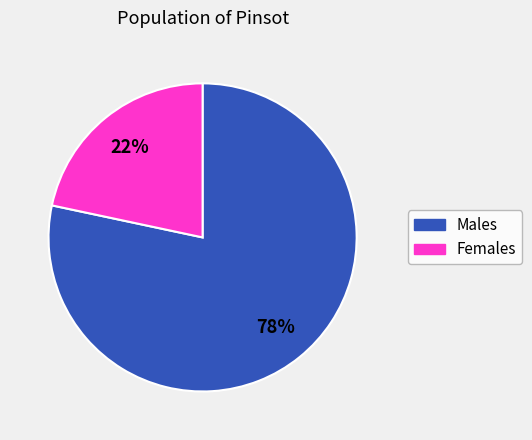

Is there a majority slice in this chart?

Yes